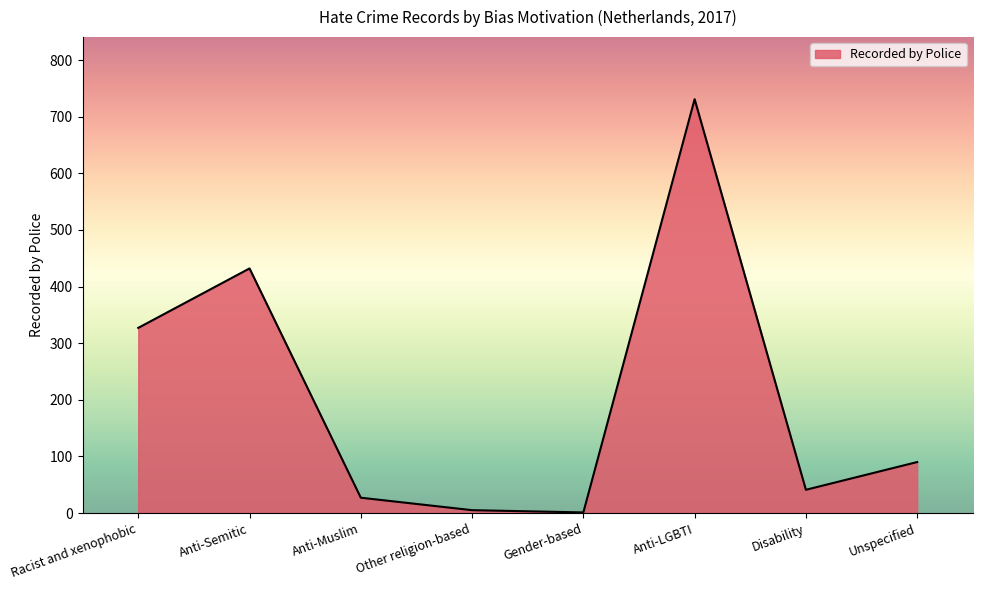

At which category does the data reach its first local peak?

Anti-Semitic